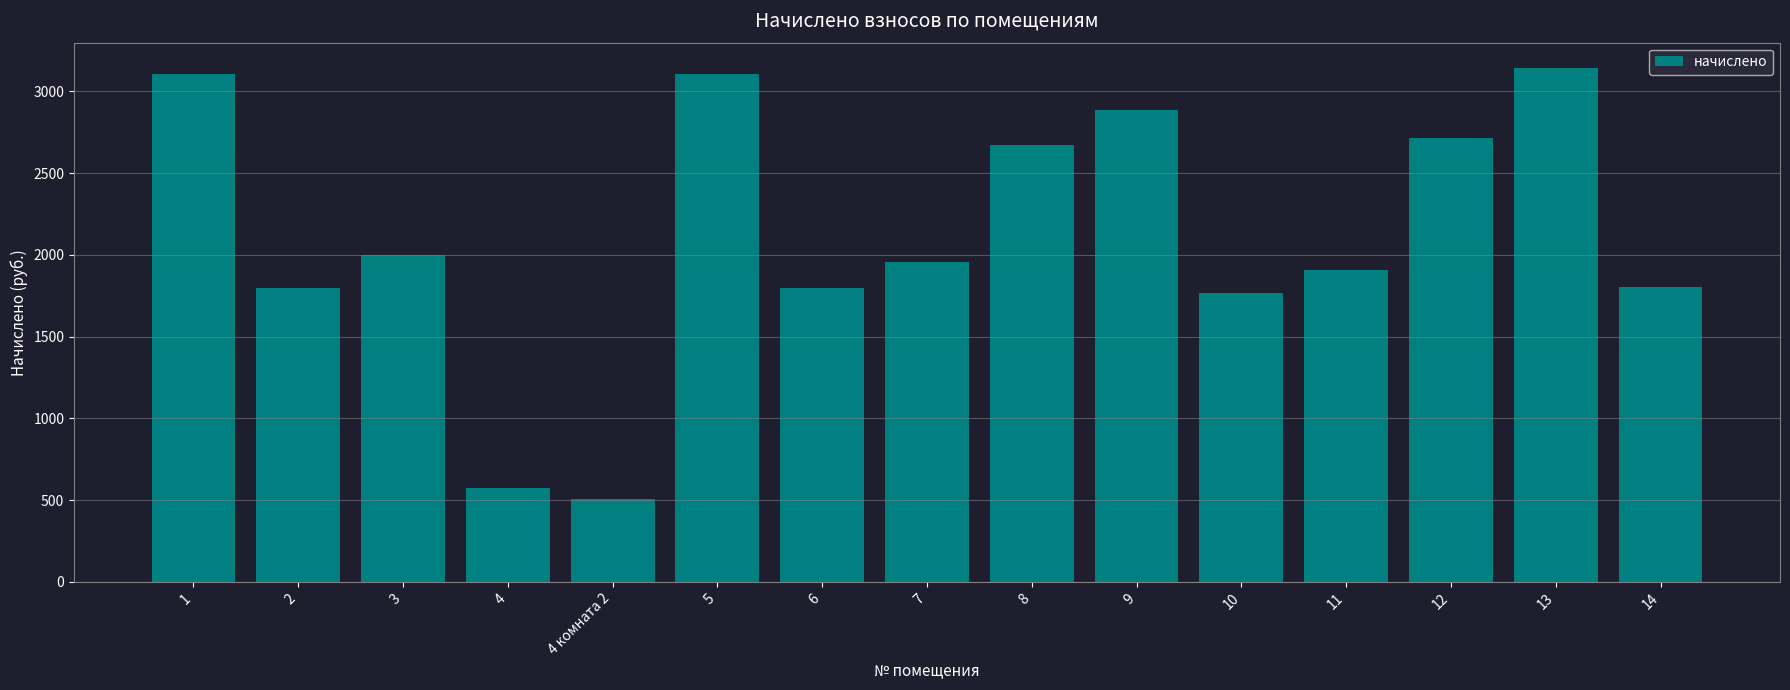

Are the bars horizontal?

No